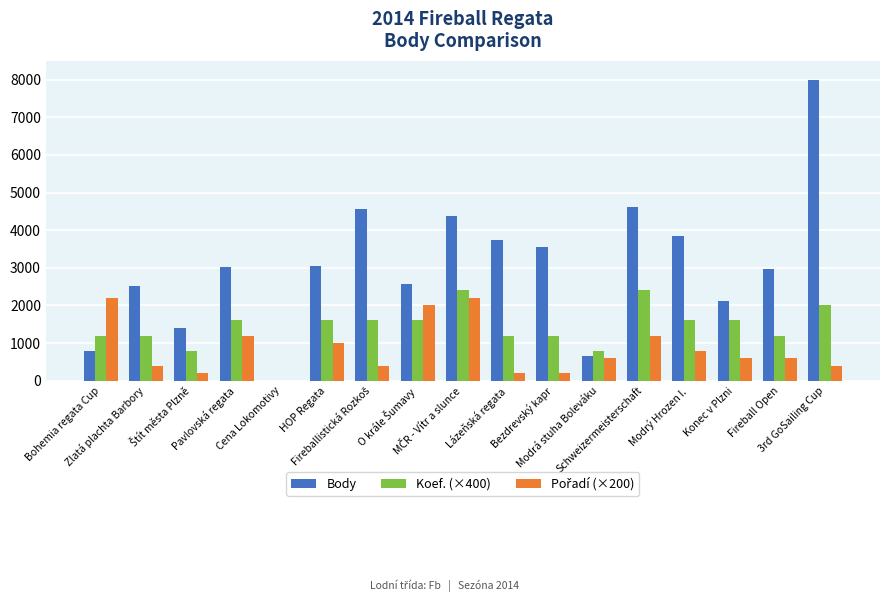

Which series has the largest total across all categories?

Body